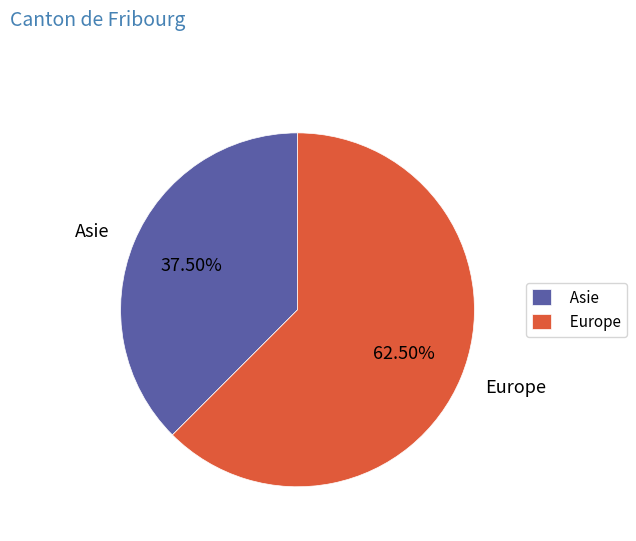

Which category has the smallest portion of the pie?

Asie